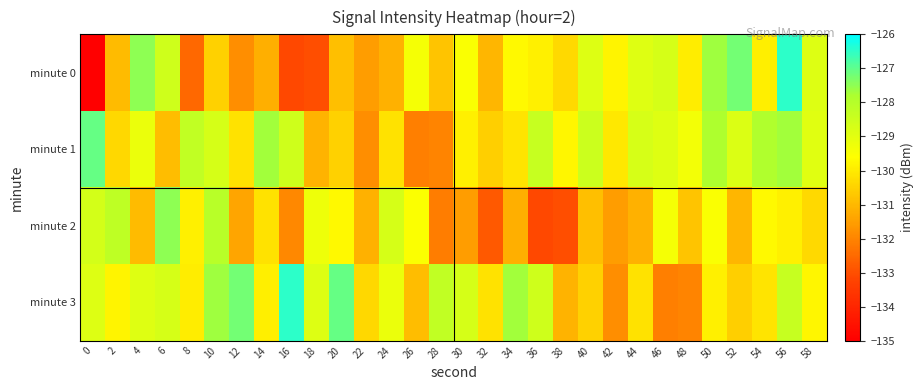

Reading left to right, transcribe all the data shown in this chart.

minute 0: 0=-219.2	2=-131.0	4=-127.5	6=-128.5	8=-132.5	10=-130.5	12=-131.8	14=-131.2	16=-133.1	18=-133.0	20=-130.9	22=-131.5	24=-131.1	26=-129.4	28=-130.8	30=-129.5	32=-131.1	34=-129.7	36=-129.9	38=-130.4	40=-128.9	42=-129.8	44=-128.9	46=-128.7	48=-129.9	50=-127.7	52=-127.2	54=-129.9	56=-126.5	58=-128.9
minute 1: 0=-127.1	2=-130.4	4=-129.2	6=-130.9	8=-128.3	10=-128.7	12=-130.2	14=-127.7	16=-128.5	18=-131.1	20=-130.5	22=-131.8	24=-130.2	26=-132.1	28=-132.0	30=-129.9	32=-130.5	34=-130.1	36=-128.4	38=-129.8	40=-128.5	42=-130.1	44=-128.7	46=-128.9	48=-129.4	50=-127.9	52=-128.8	54=-127.9	56=-127.7	58=-128.9
minute 2: 0=-128.7	2=-128.2	4=-130.9	6=-127.5	8=-129.9	10=-128.1	12=-131.4	14=-130.2	16=-131.9	18=-129.3	20=-129.7	22=-131.2	24=-128.7	26=-129.5	28=-132.1	30=-131.5	32=-132.8	34=-131.2	36=-133.1	38=-133.0	40=-130.9	42=-131.5	44=-131.1	46=-129.4	48=-130.8	50=-129.5	52=-131.1	54=-129.7	56=-129.9	58=-130.4
minute 3: 0=-128.9	2=-129.8	4=-128.9	6=-128.7	8=-129.9	10=-127.7	12=-127.2	14=-129.9	16=-126.5	18=-128.9	20=-127.1	22=-130.4	24=-129.2	26=-130.9	28=-128.3	30=-128.7	32=-130.2	34=-127.7	36=-128.5	38=-131.1	40=-130.5	42=-131.8	44=-130.2	46=-132.1	48=-132.0	50=-129.9	52=-130.5	54=-130.1	56=-128.4	58=-129.8